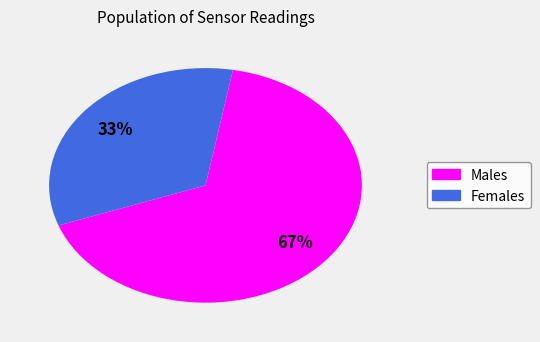

Does any single category account for the majority?

Yes